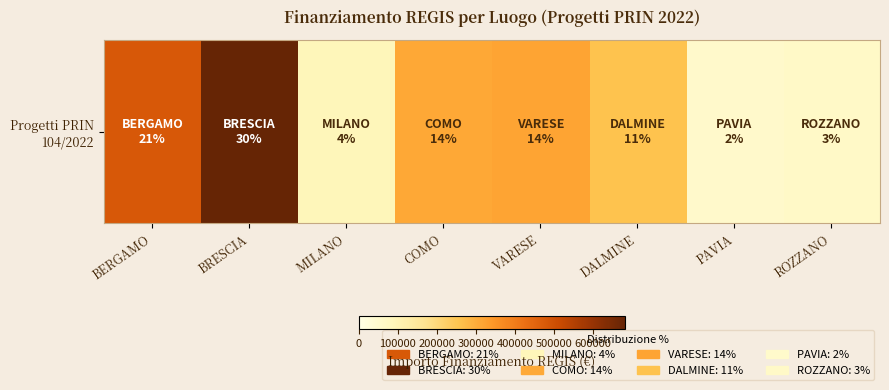

Rank the categories by value from lowest to highest.

PAVIA, ROZZANO, MILANO, DALMINE, COMO, VARESE, BERGAMO, BRESCIA